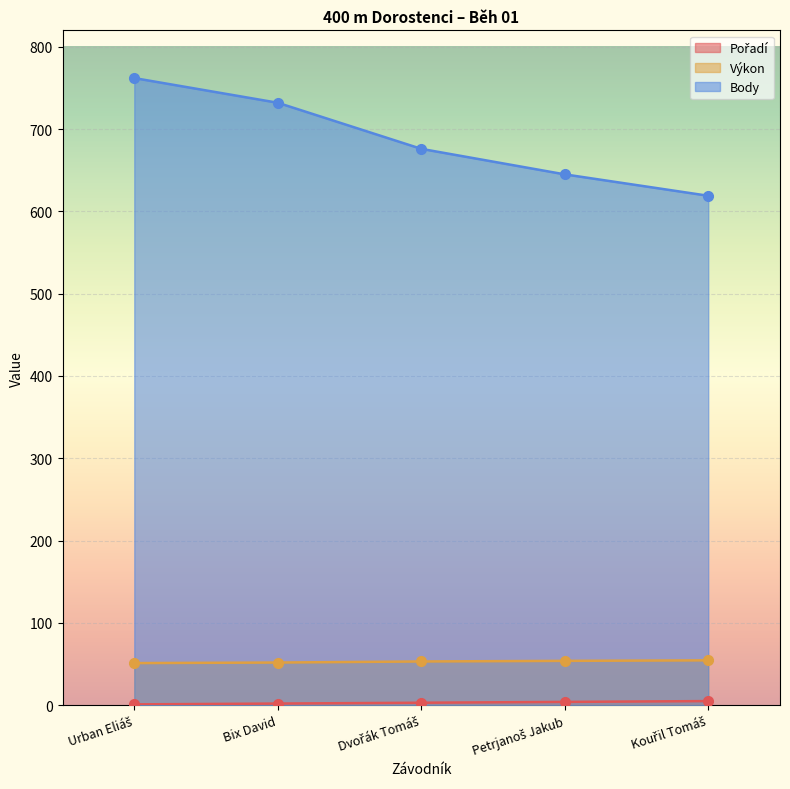

Between Bix David and Dvořák Tomáš, which series saw the biggest shift?

Body